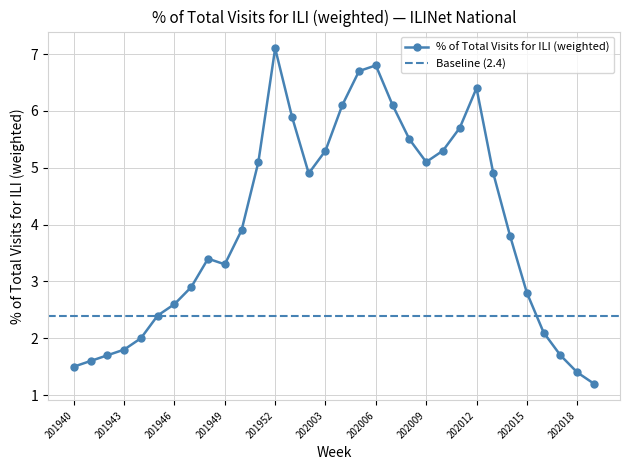

List the labels in order of value, largest first.

201952, 202006, 202005, 202012, 202004, 202007, 202001, 202011, 202008, 202003, 202010, 201951, 202009, 202002, 202013, 201950, 202014, 201948, 201949, 201947, 202015, 201946, 201945, 202016, 201944, 201943, 201942, 202017, 201941, 201940, 202018, 202019